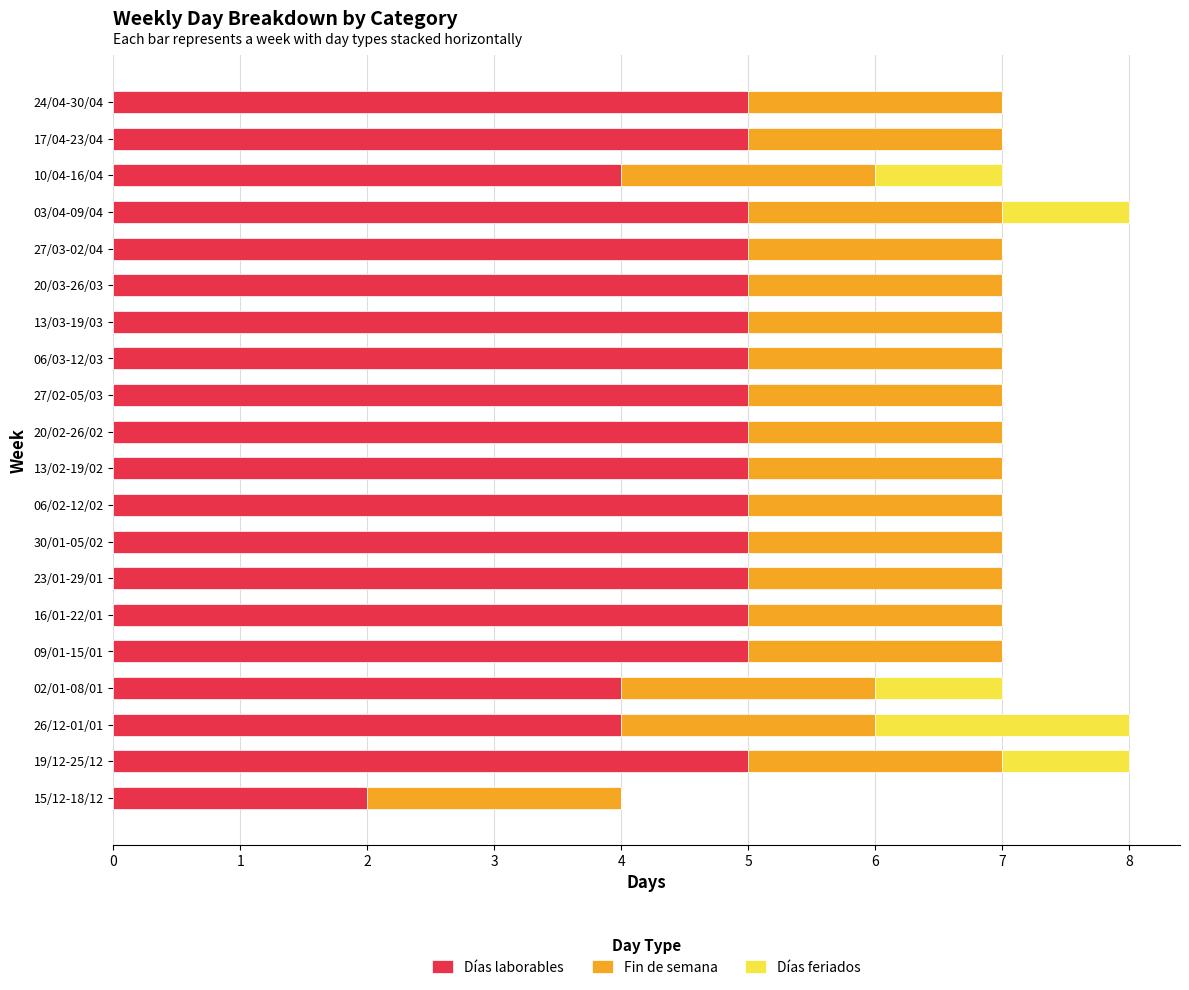

The value of Días laborables at 15/12-18/12 is 2. True or false?

True